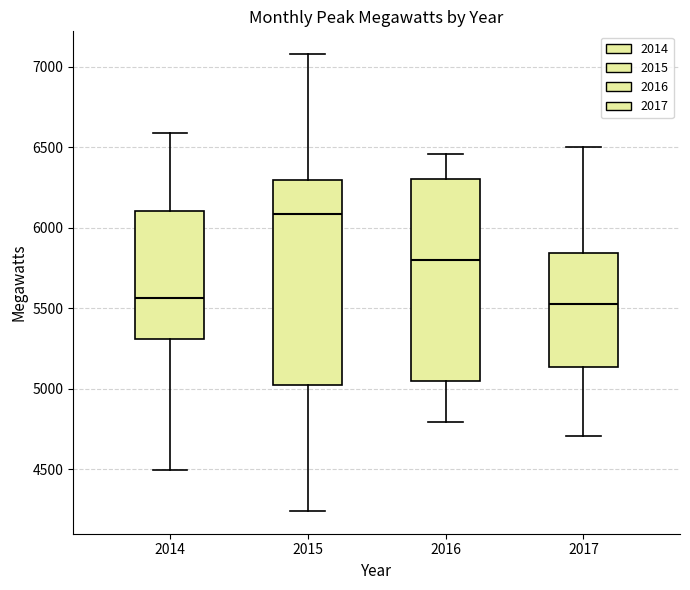

Which box has the highest median line?

2015